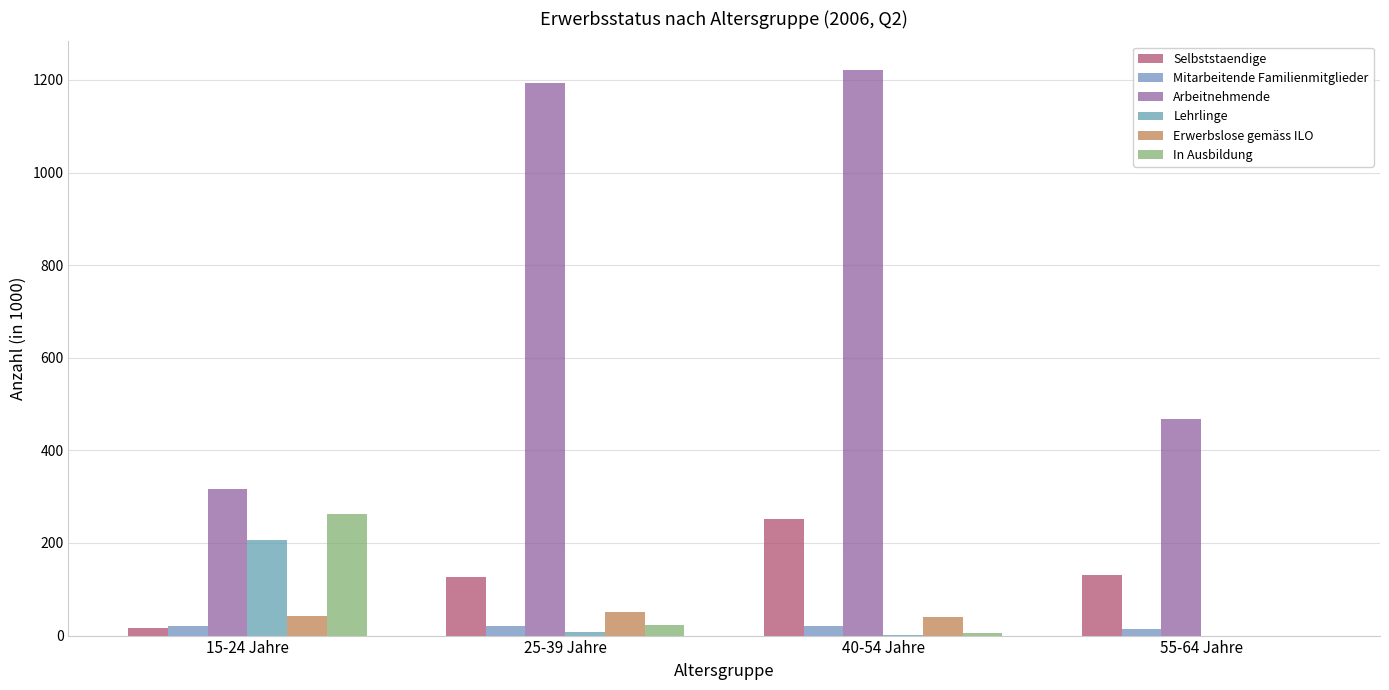

Where does the Mitarbeitende Familienmitglieder series first go above 20?

15-24 Jahre